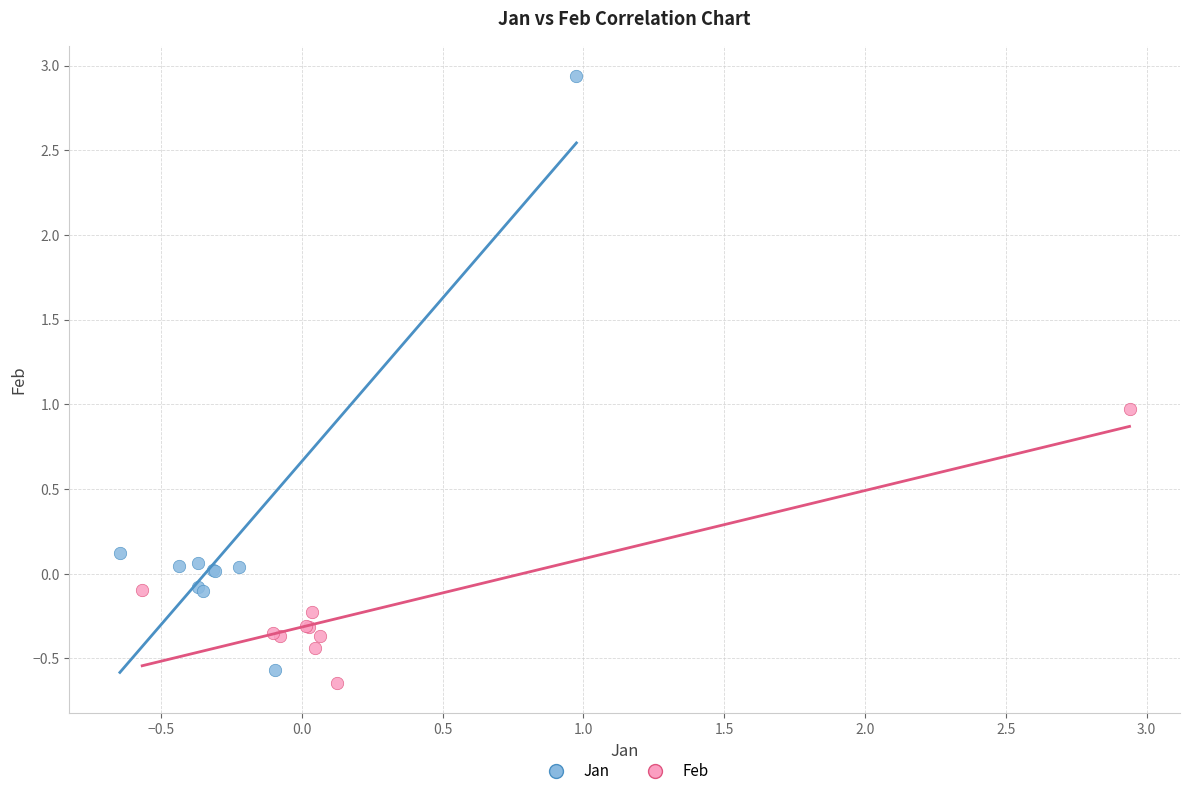

Which series contains the highest Y value?

Jan